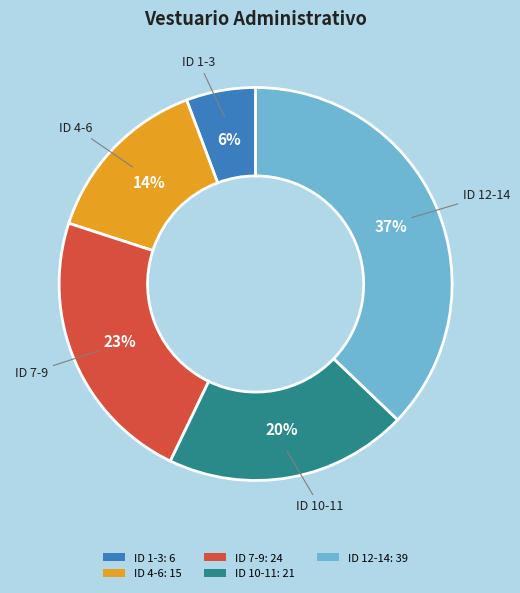

To the nearest percent, what percentage of the pie is ID 10-11: 21?

20%